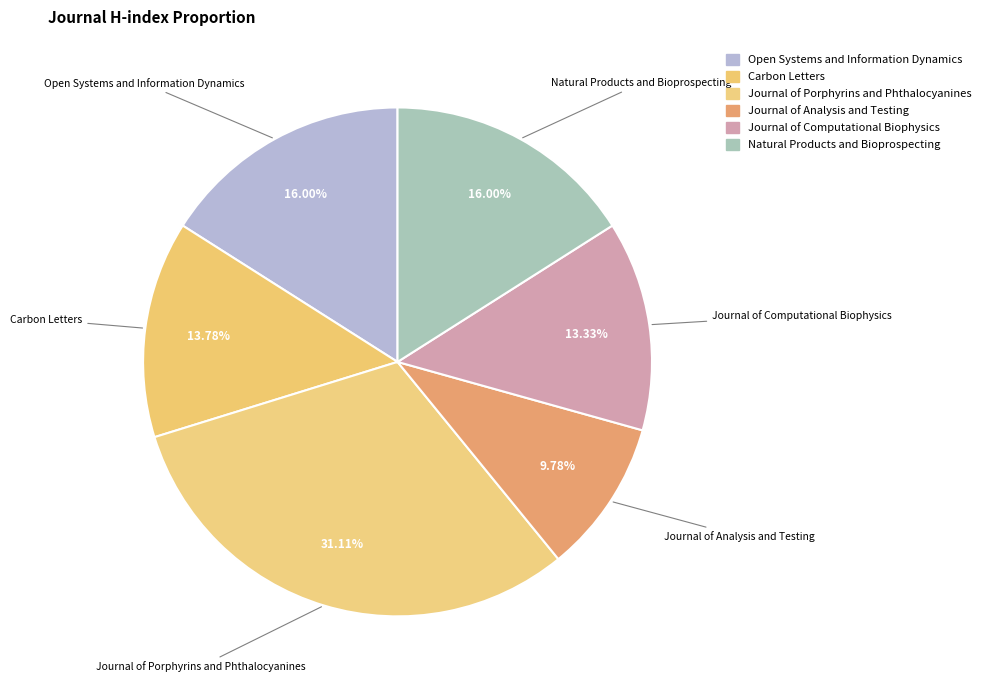

Does Journal of Analysis and Testing represent more than half of the total?

No